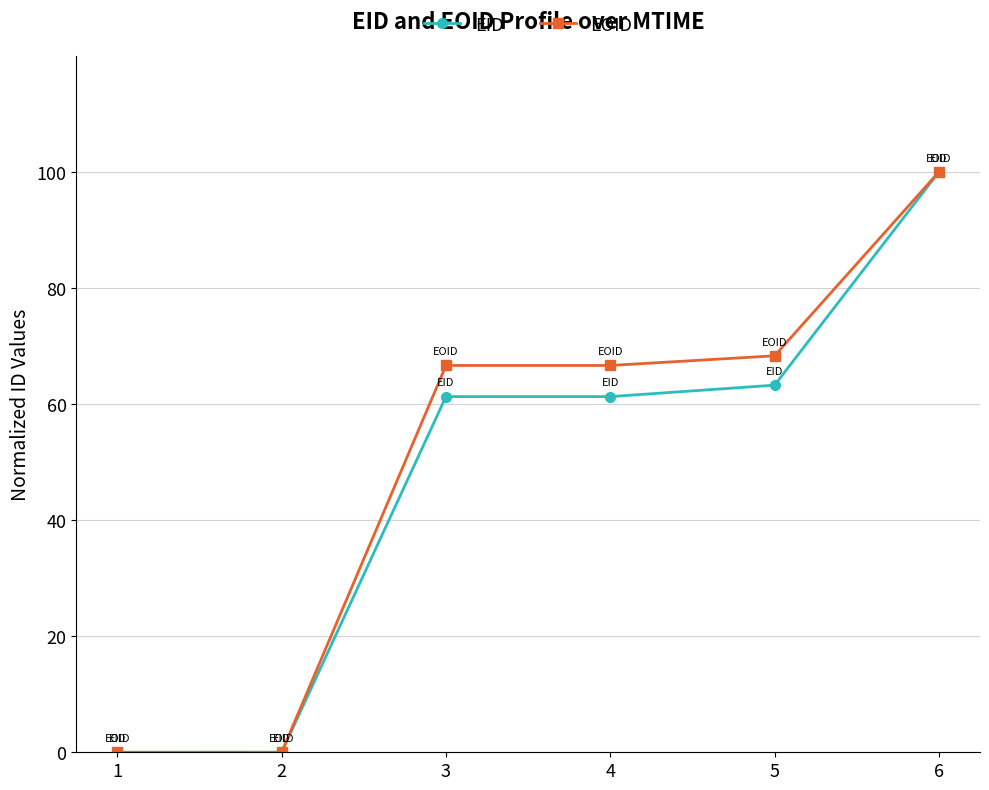

Count the number of data series in this chart.

2